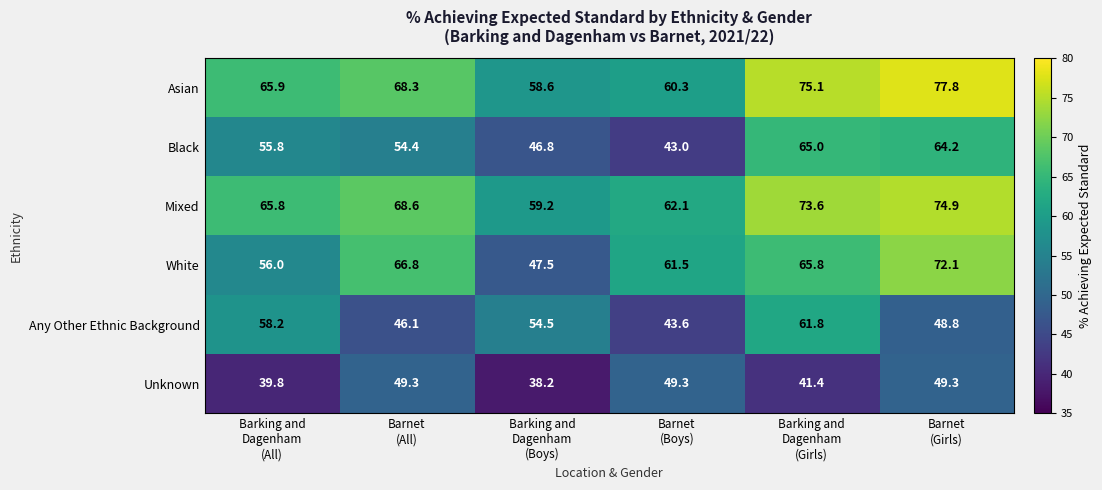

What is the difference between the maximum and minimum values in the Asian series?

19.2